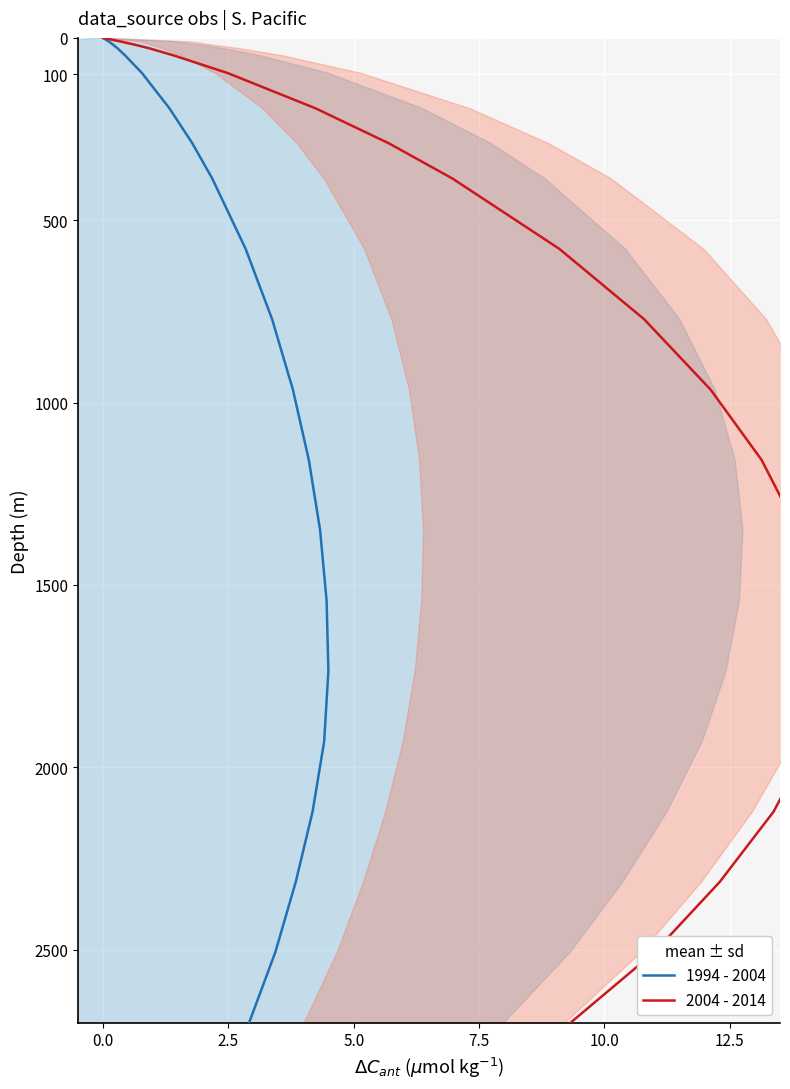

At how many categories does at least one series exceed 1001?

9